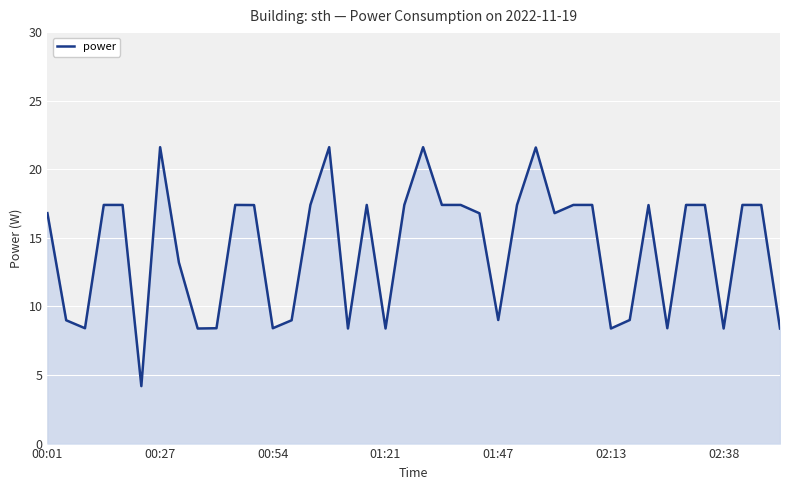

What is the maximum value shown in the chart?

21.6